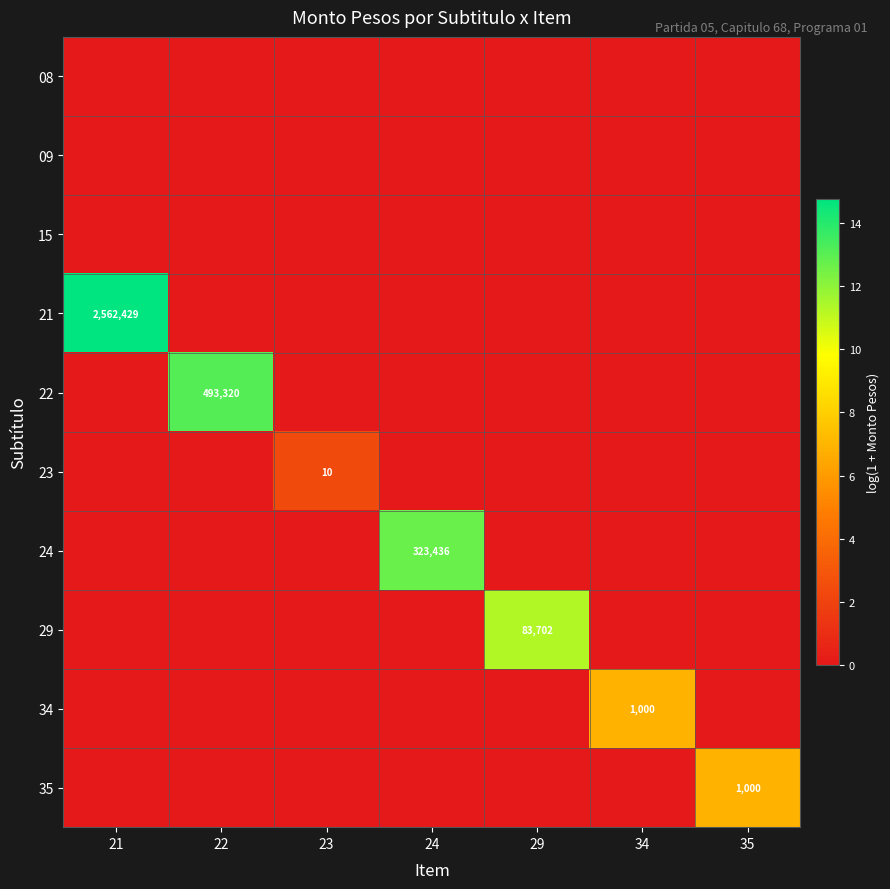

Which has a higher value, 23 or 21?

23